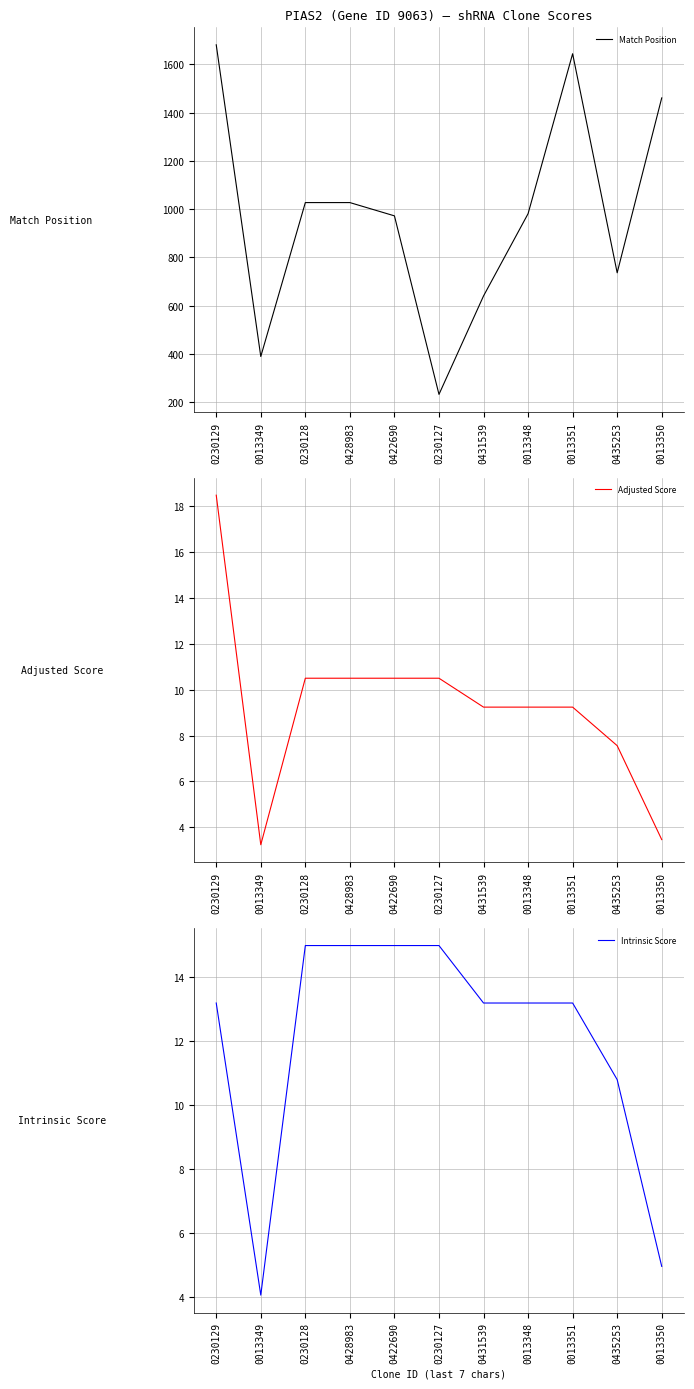

At which category does Intrinsic Score reach its first local valley?

0013349